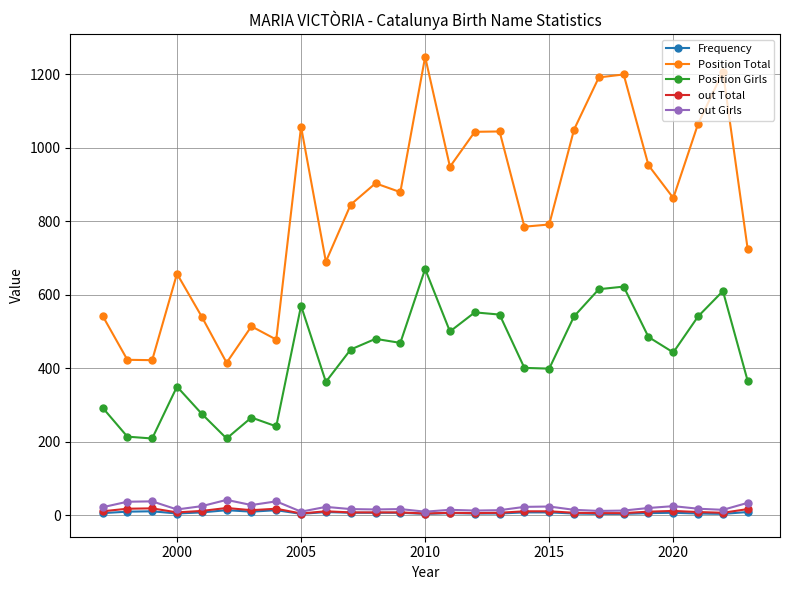

What is the average value of the Position Girls series?

433